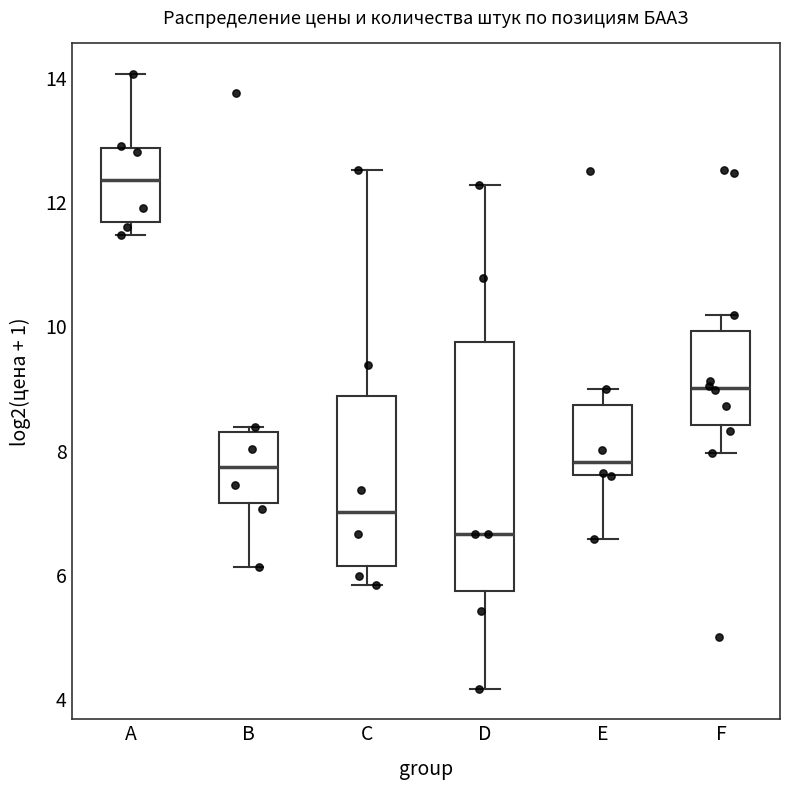

Reading left to right, transcribe this box plot: for each box, give where its median line is, the range the box spans, and where its two whiskers end, as read against the y-axis. The values are not printed on the chart, so give them approximately, as read against the axis.

A: median 12.4, box 11.6 to 12.8, whiskers 11.4 to 14.0
B: median 7.8, box 7.2 to 8.2, whiskers 6.2 to 8.4
C: median 7.0, box 6.2 to 8.8, whiskers 5.8 to 12.6
D: median 6.6, box 5.8 to 9.8, whiskers 4.2 to 12.2
E: median 7.8, box 7.6 to 8.8, whiskers 6.6 to 9.0
F: median 9.0, box 8.4 to 10.0, whiskers 8.0 to 10.2